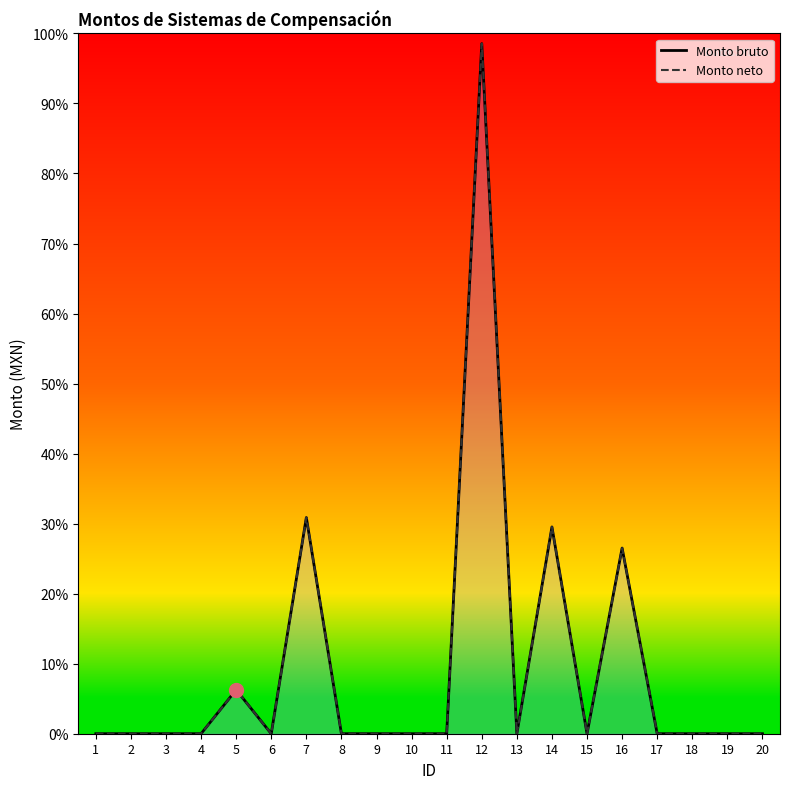

Where is the first local minimum for Monto neto?

6